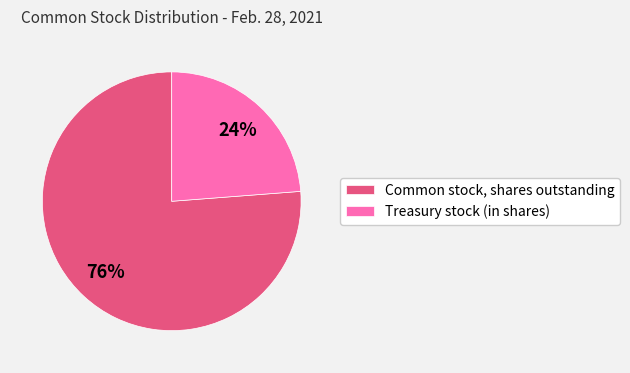

Combined, do Treasury stock (in shares) and Common stock, shares outstanding account for over 50%?

Yes